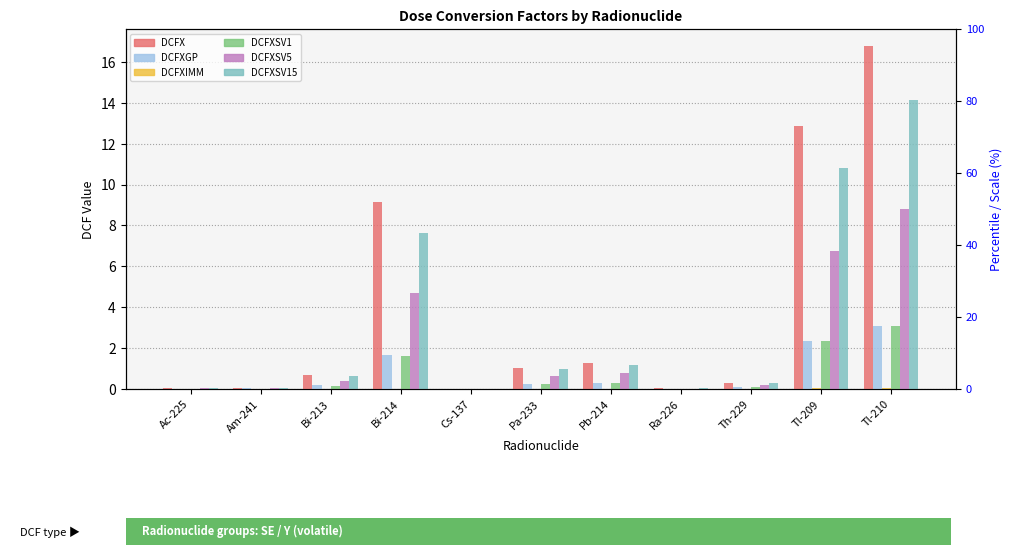

The DCFXIMM series shows 0.0 at Tl-210. True or false?

True